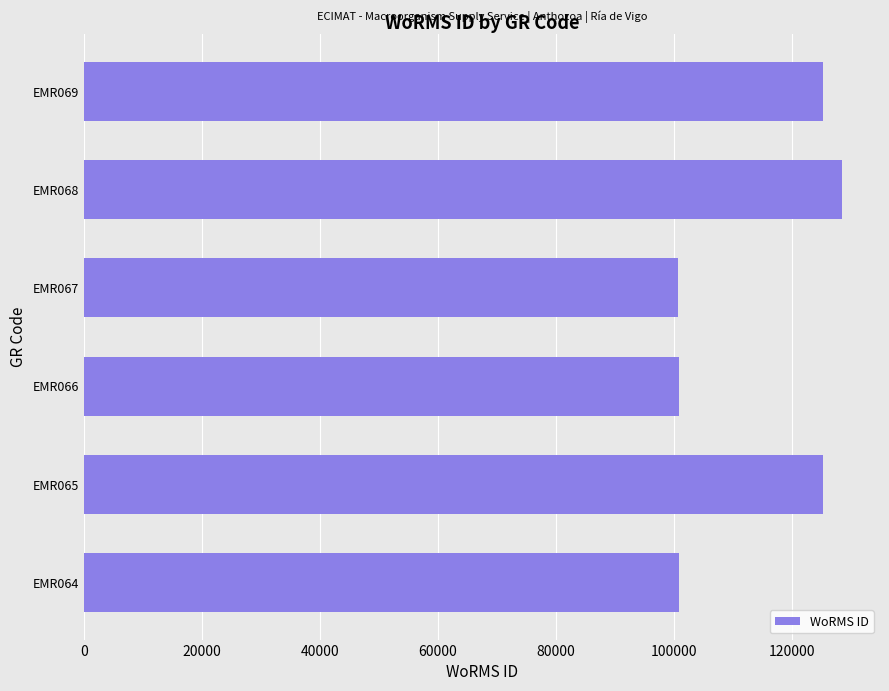

How many series are shown in this chart?

1